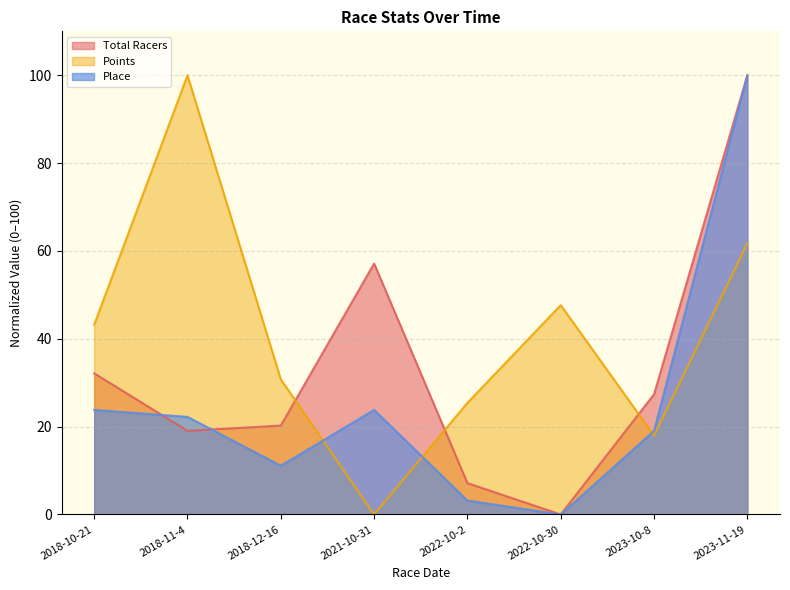

In Points, how many points are lower than both neighbors (excluding endpoints)?

2